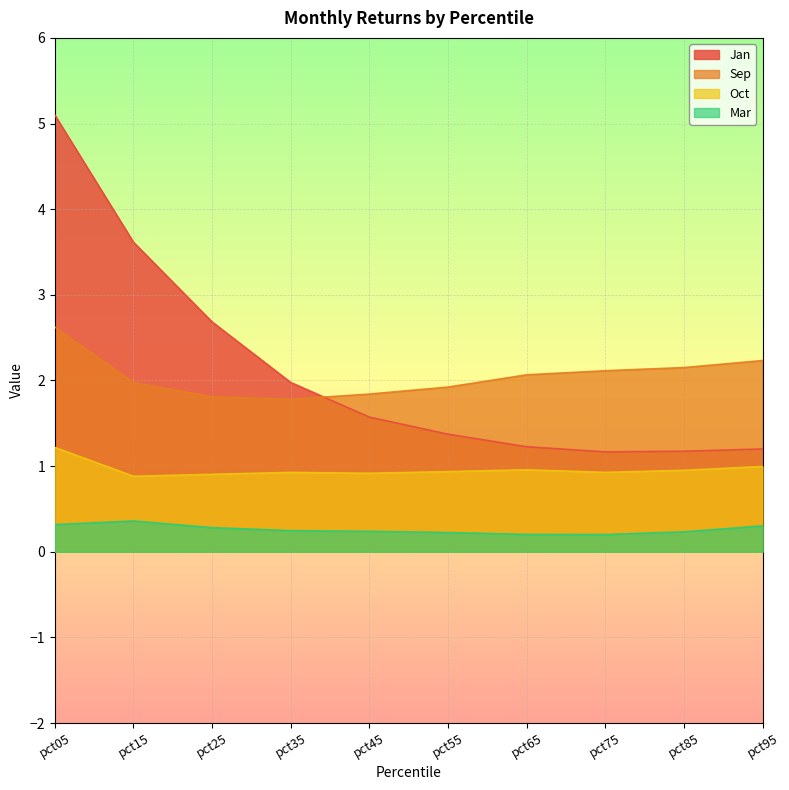

True or false: Jan and Mar cross at least once.

False